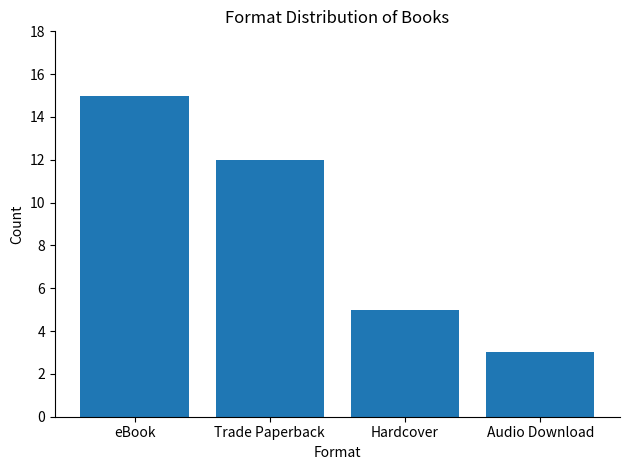

Rank the categories by value from lowest to highest.

Audio Download, Hardcover, Trade Paperback, eBook